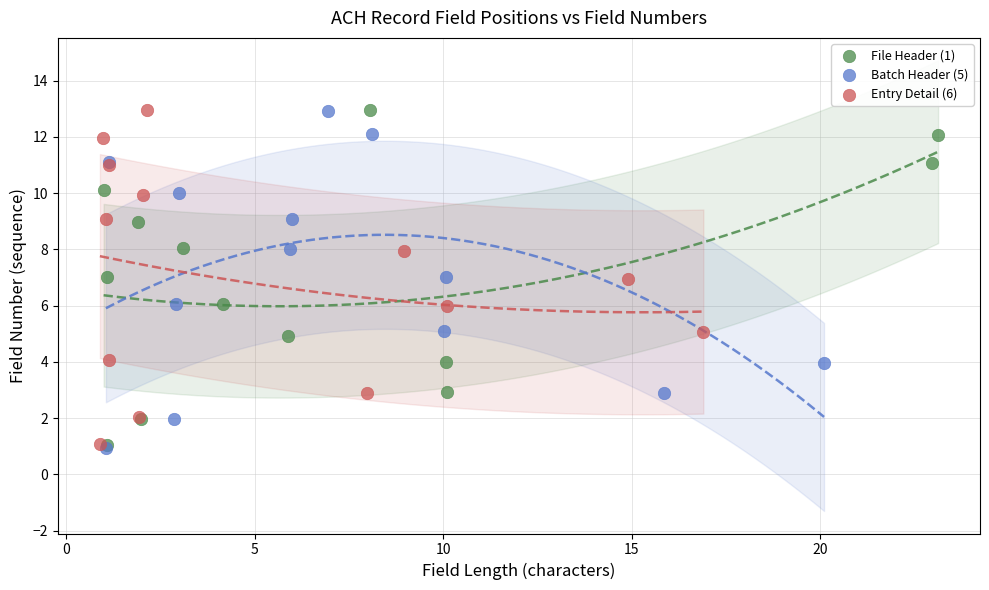

Which series has the widest spread of Y values?

Batch Header (5)